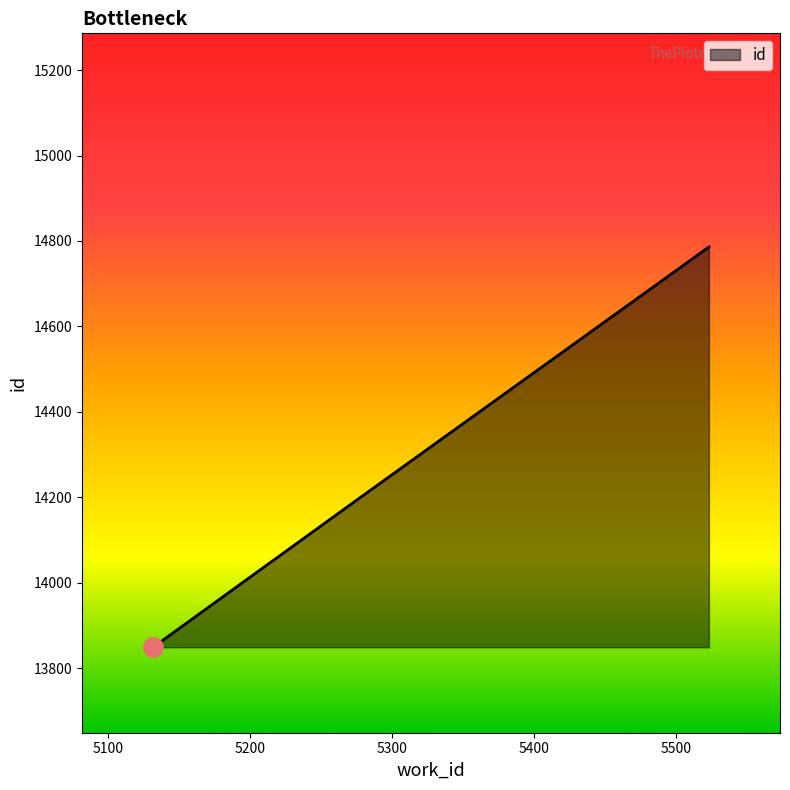

What is the maximum value shown in the chart?

14786